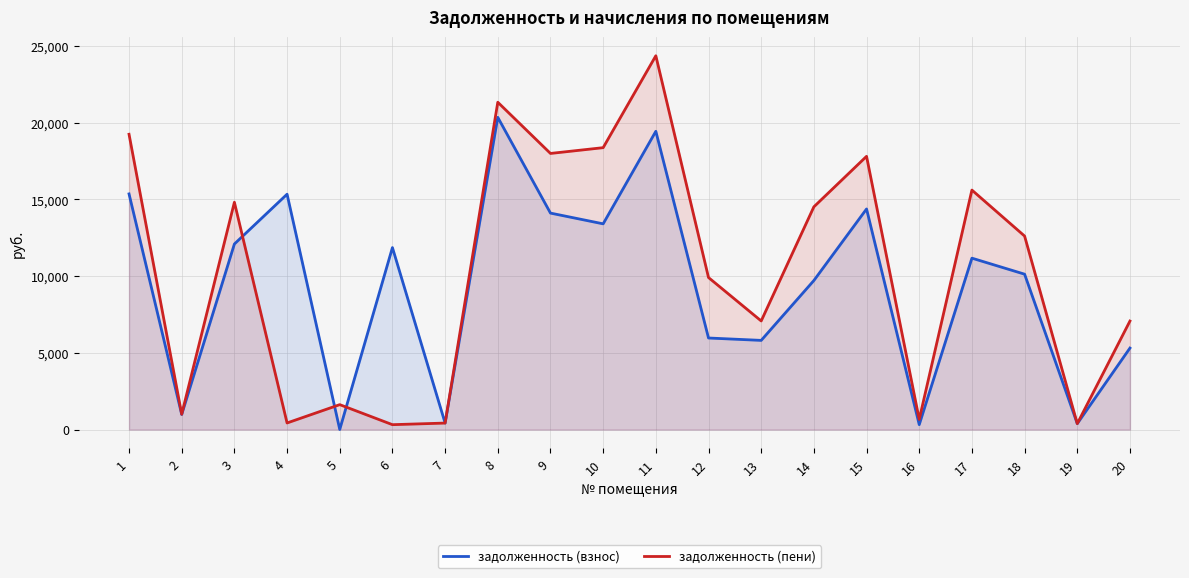

In задолженность (взнос), how many points are higher than both neighbors (excluding endpoints)?

6